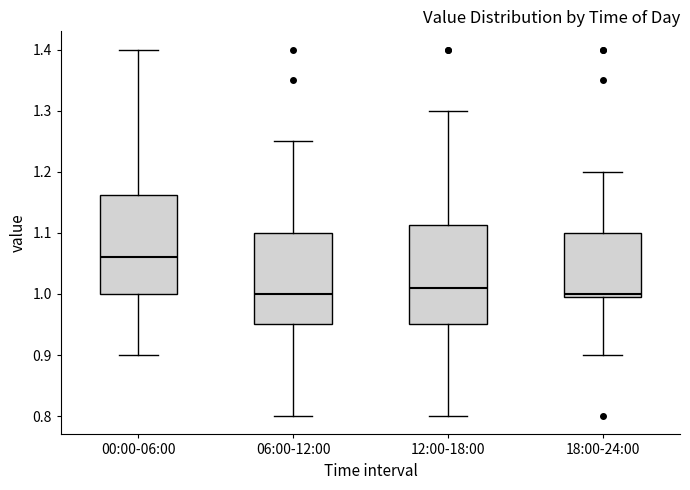

Reading left to right, transcribe this box plot: for each box, give where its median line is, the range the box spans, and where its two whiskers end, as read against the y-axis. The values are not printed on the chart, so give them approximately, as read against the axis.

00:00-06:00: median 1.06, box 1.00 to 1.16, whiskers 0.90 to 1.40
06:00-12:00: median 1.00, box 0.95 to 1.10, whiskers 0.80 to 1.25
12:00-18:00: median 1.01, box 0.95 to 1.11, whiskers 0.80 to 1.30
18:00-24:00: median 1.00 (just above the box's lower edge), box 1.00 to 1.10, whiskers 0.90 to 1.20